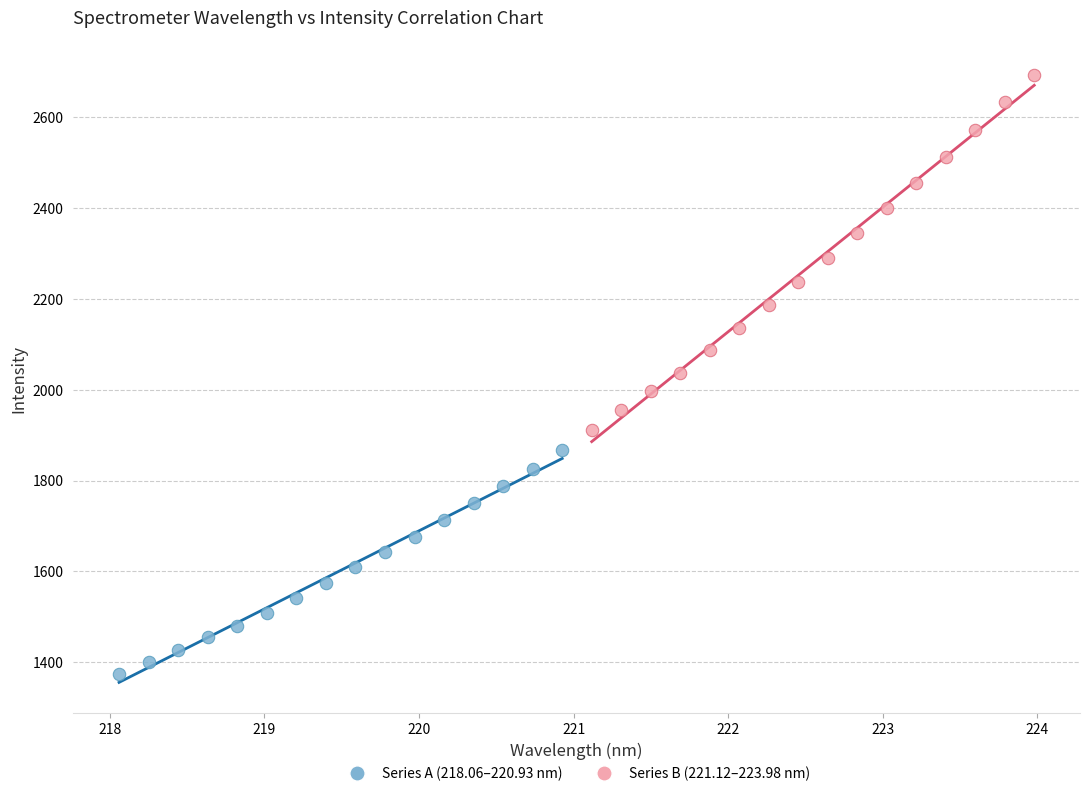

Which series reaches the maximum Y coordinate?

Series B (221.12–223.98 nm)